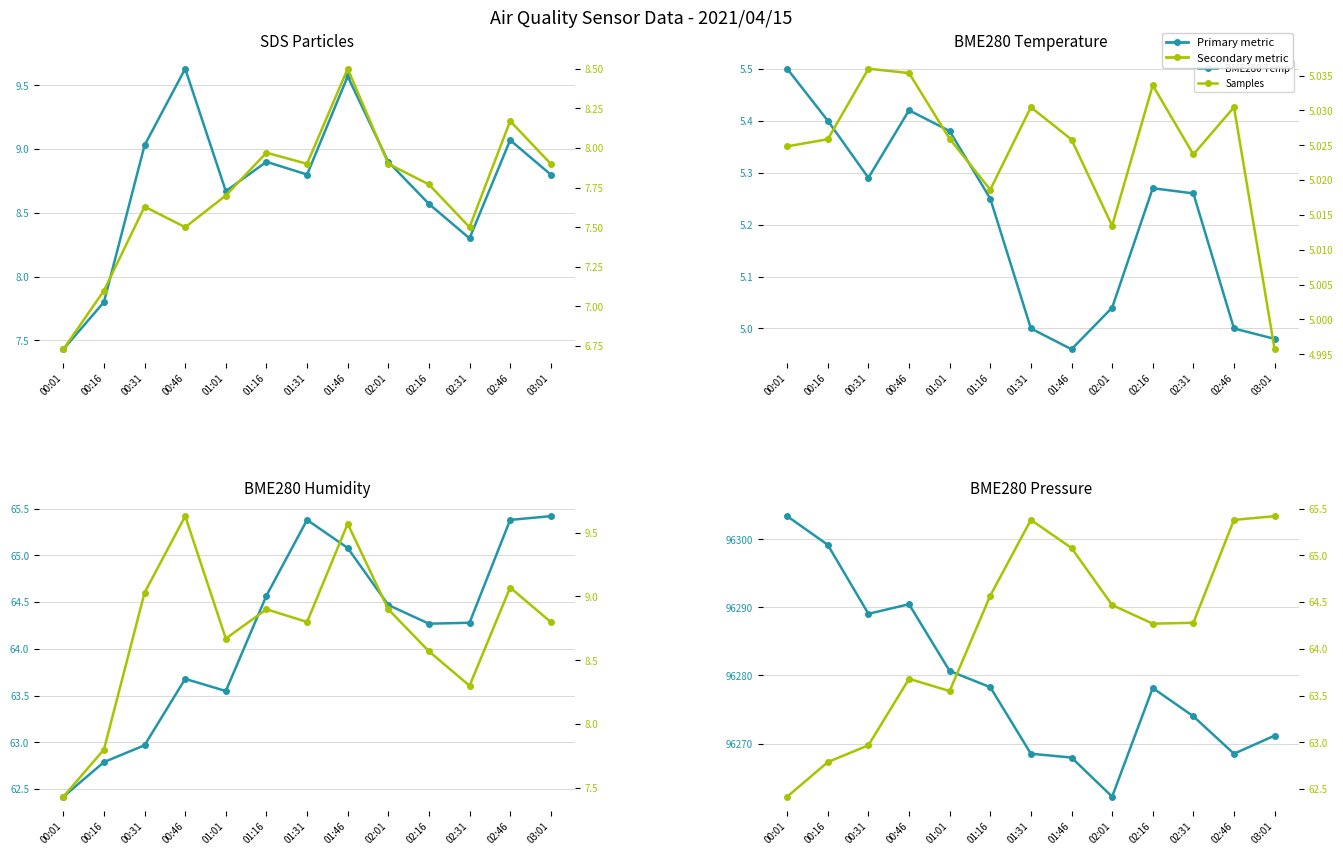

Between 01:31 and 02:01, which is larger?

02:01